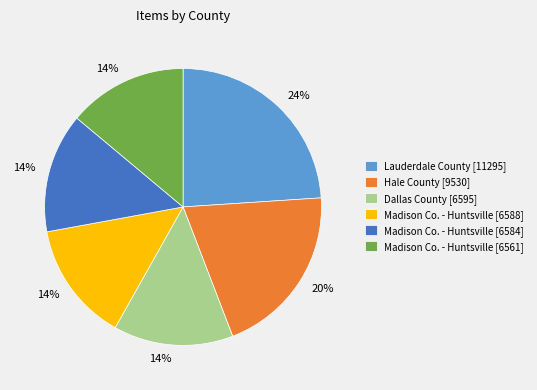

What percentage is the Madison Co. - Huntsville [6588] slice, to the nearest percent?

14%